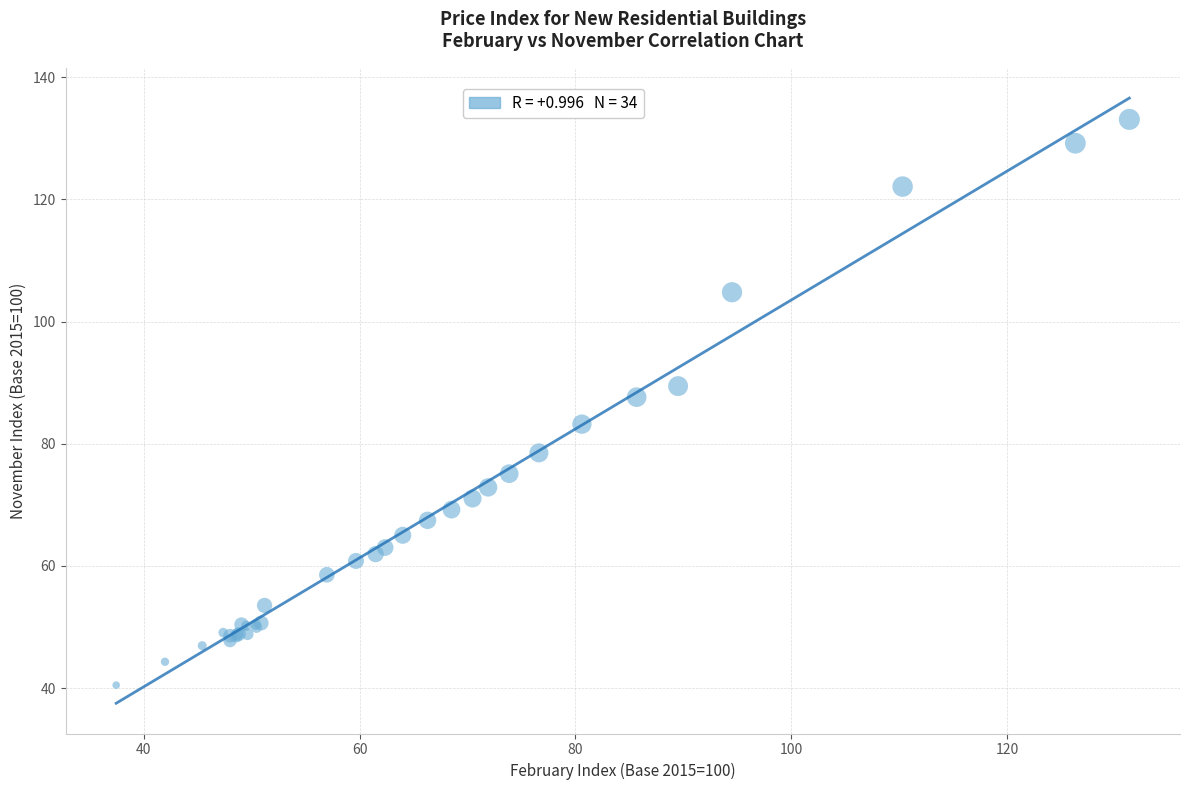

What Y value in the scatter plot is closest to 86?

87.6